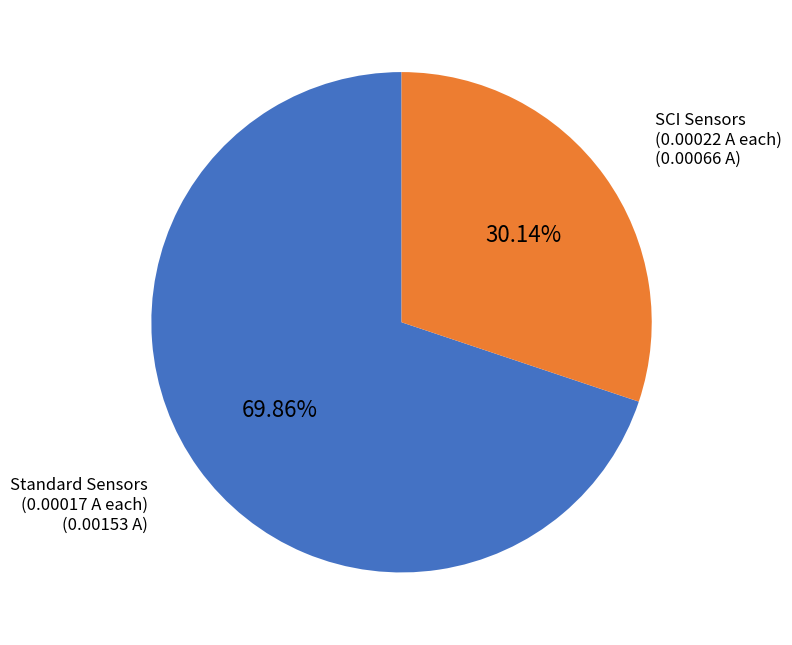

Which slice is the smallest?

SCI Sensors (0.00022 A each)